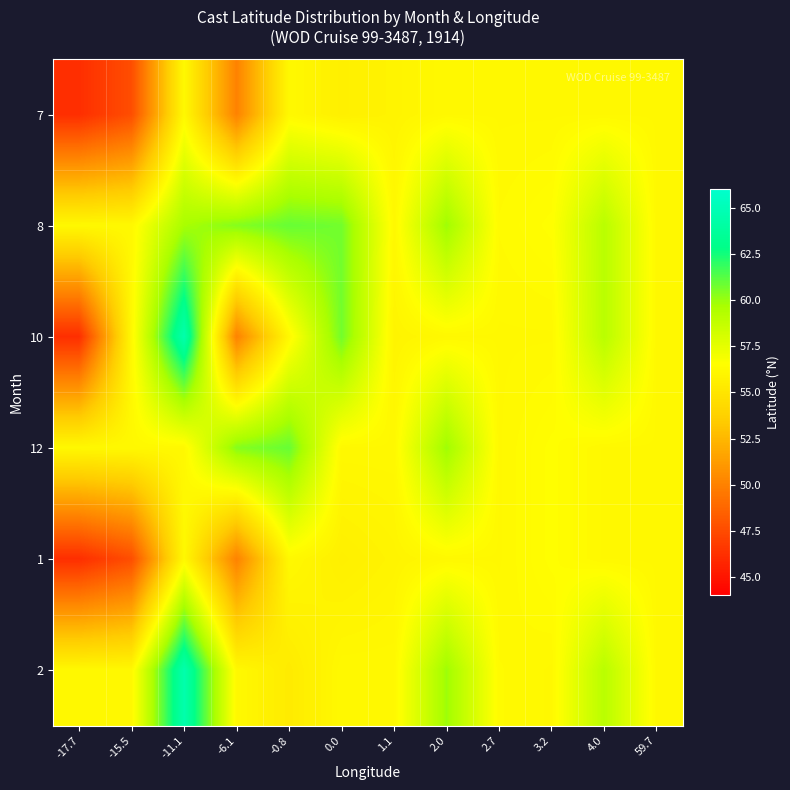

What is the smallest value displayed?

46.2